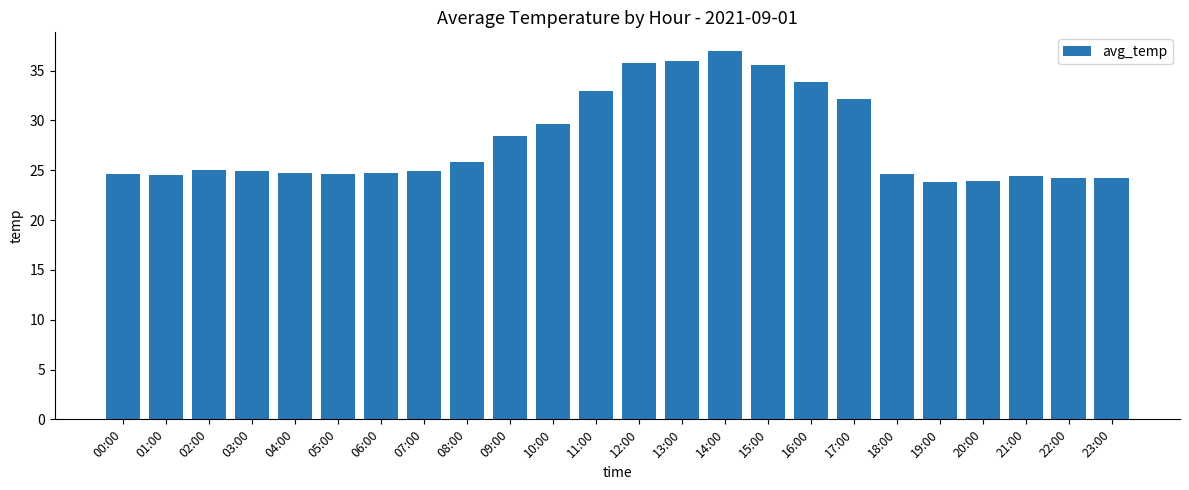

What is the change in value from 06:00 to 11:00?

+8.3